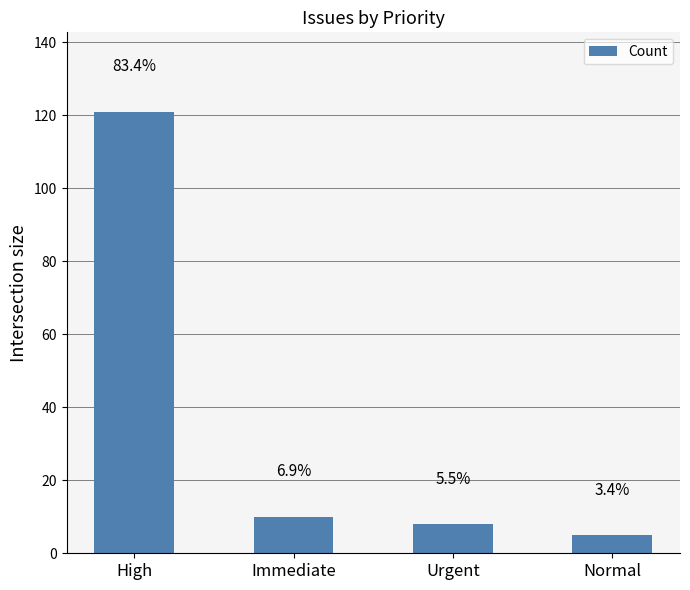

The chart shows a value of 8 at Normal. True or false?

False